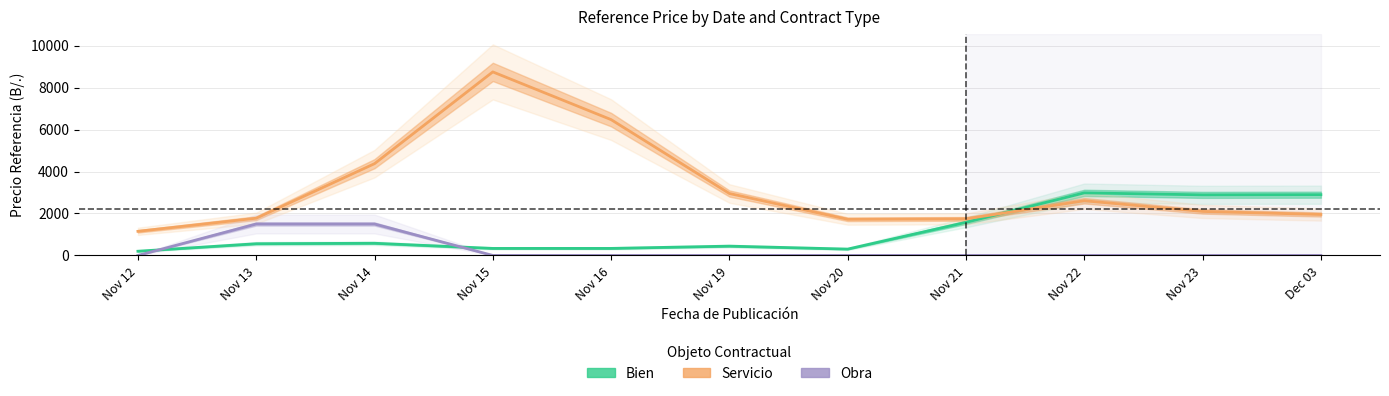

Which series has the widest spread of values?

Servicio